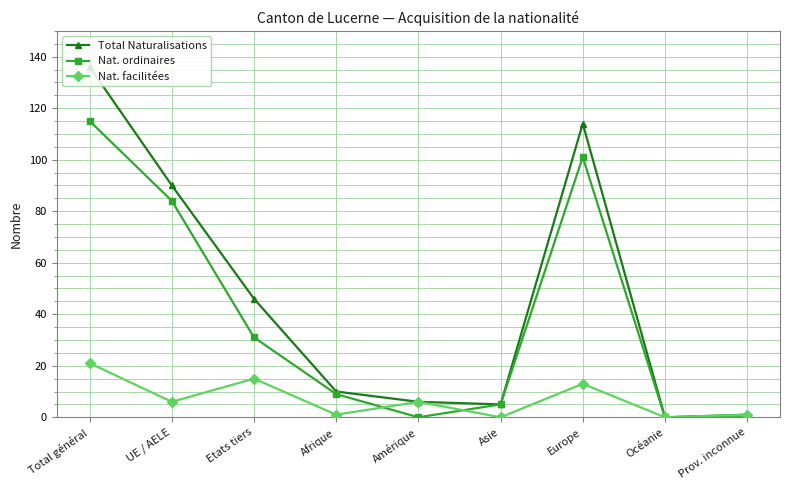

List the series in order of their peak value, highest first.

Total Naturalisations, Nat. ordinaires, Nat. facilitées